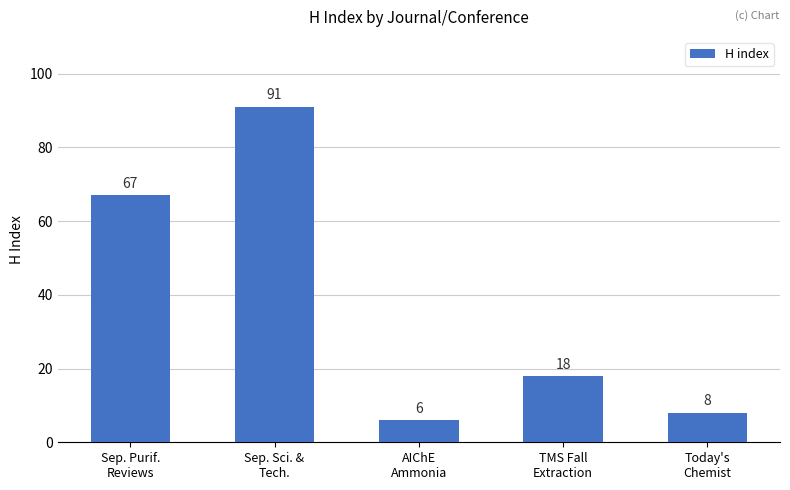

What is the sum of the values at Sep. Sci. &
Tech. and AIChE
Ammonia?

97